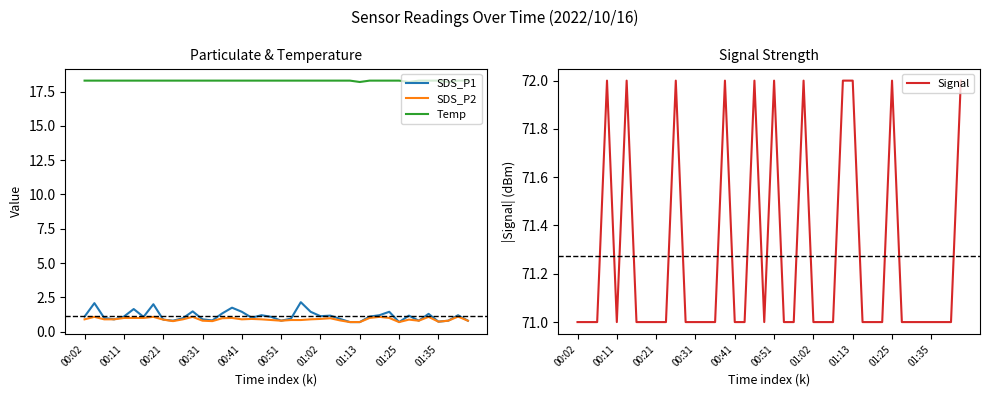

At how many categories does at least one series exceed 58?

40